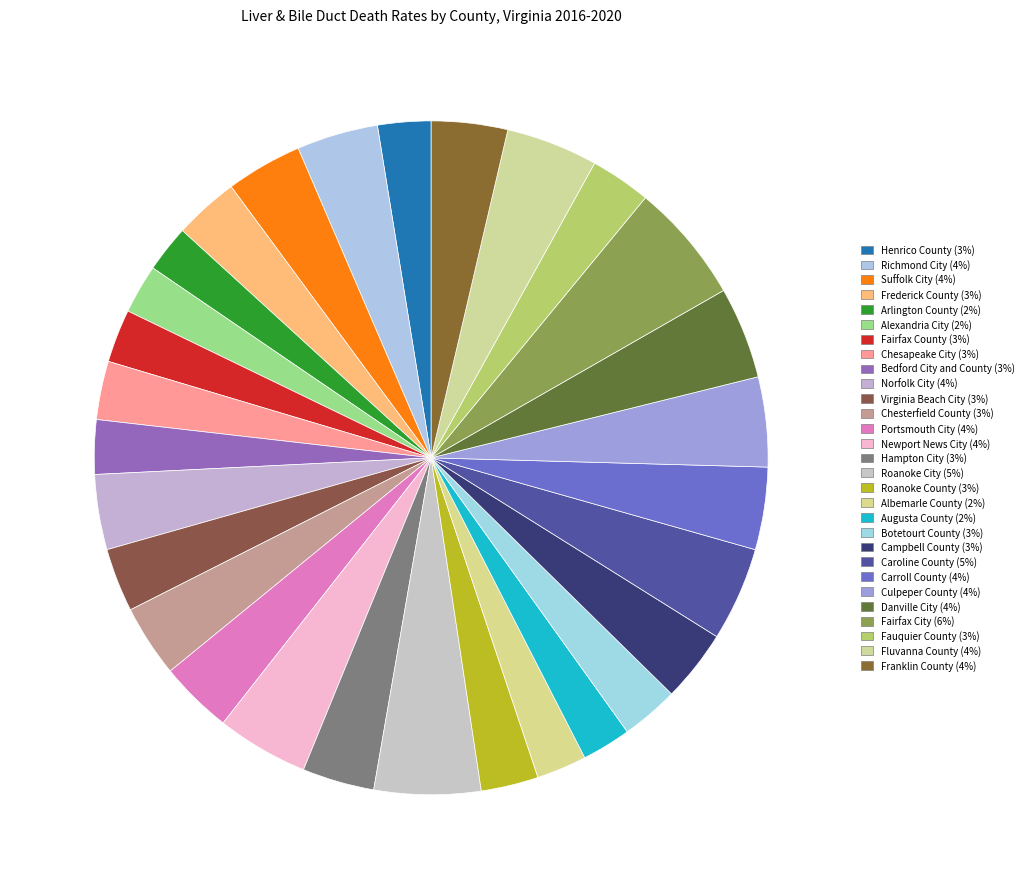

Does Culpeper County represent more than half of the total?

No